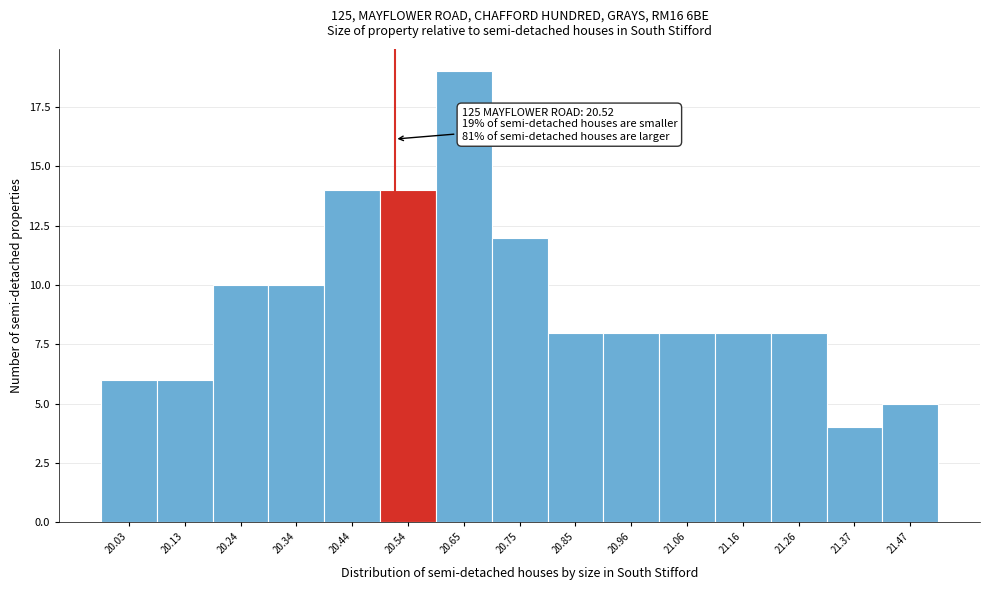

Over which range of the x-axis is the bar tallest?

20.60 to 20.70